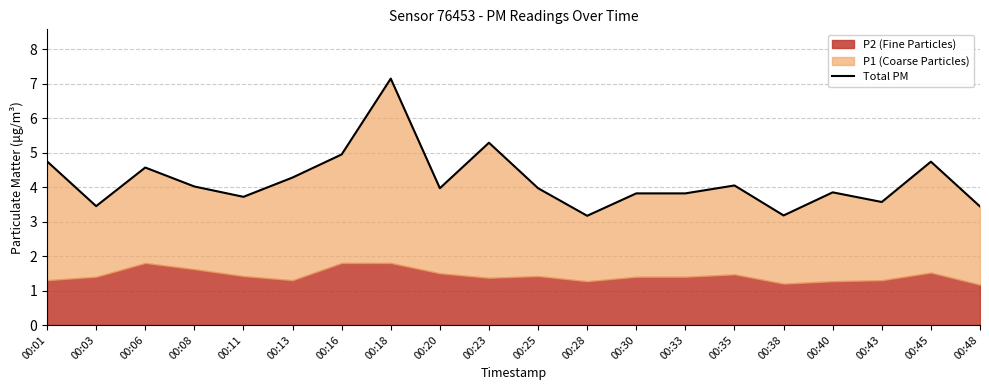

The chart shows a value of 3.1 at 00:16. True or false?

False